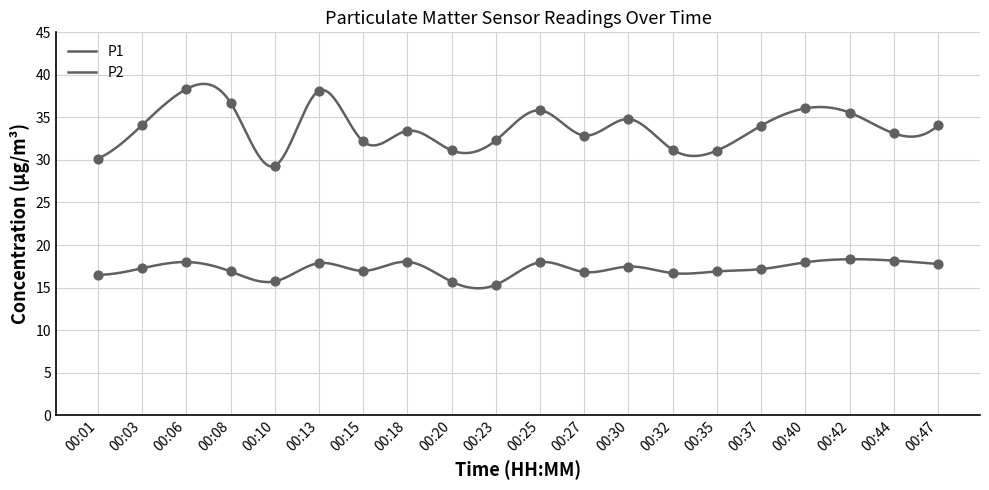

Which series contains the highest Y value?

P1